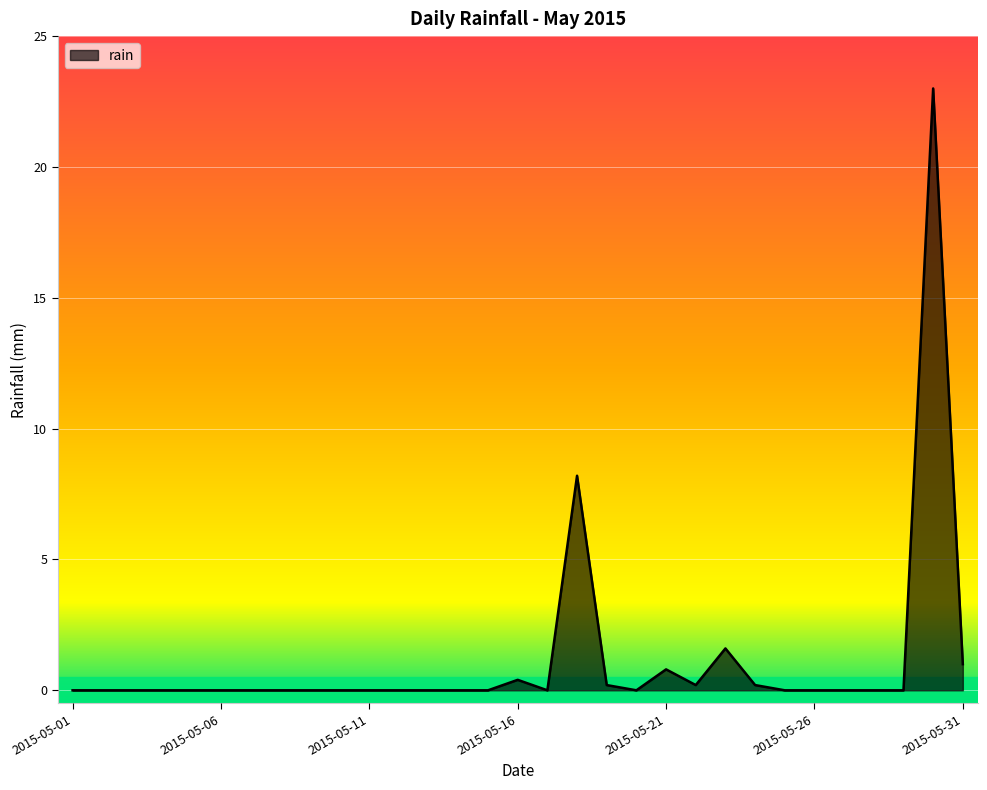

What is the difference between the maximum and minimum values?

23.0